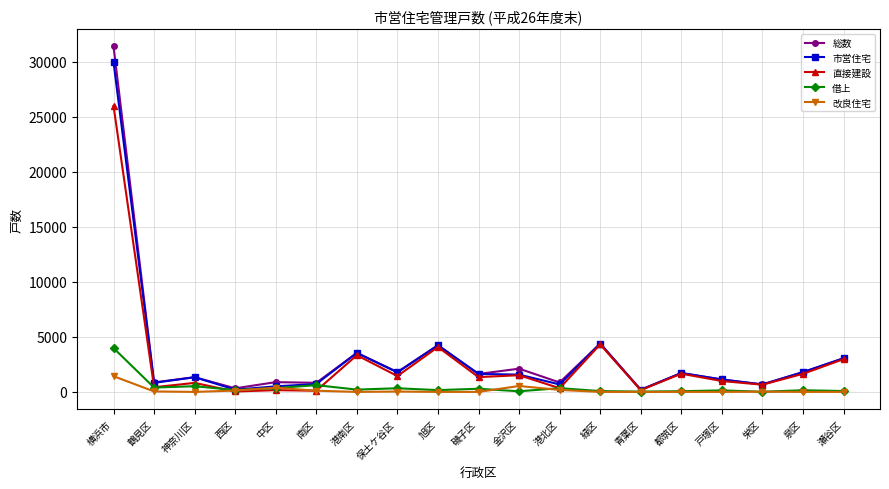

Which category has the highest value in the 直接建設 series?

横浜市